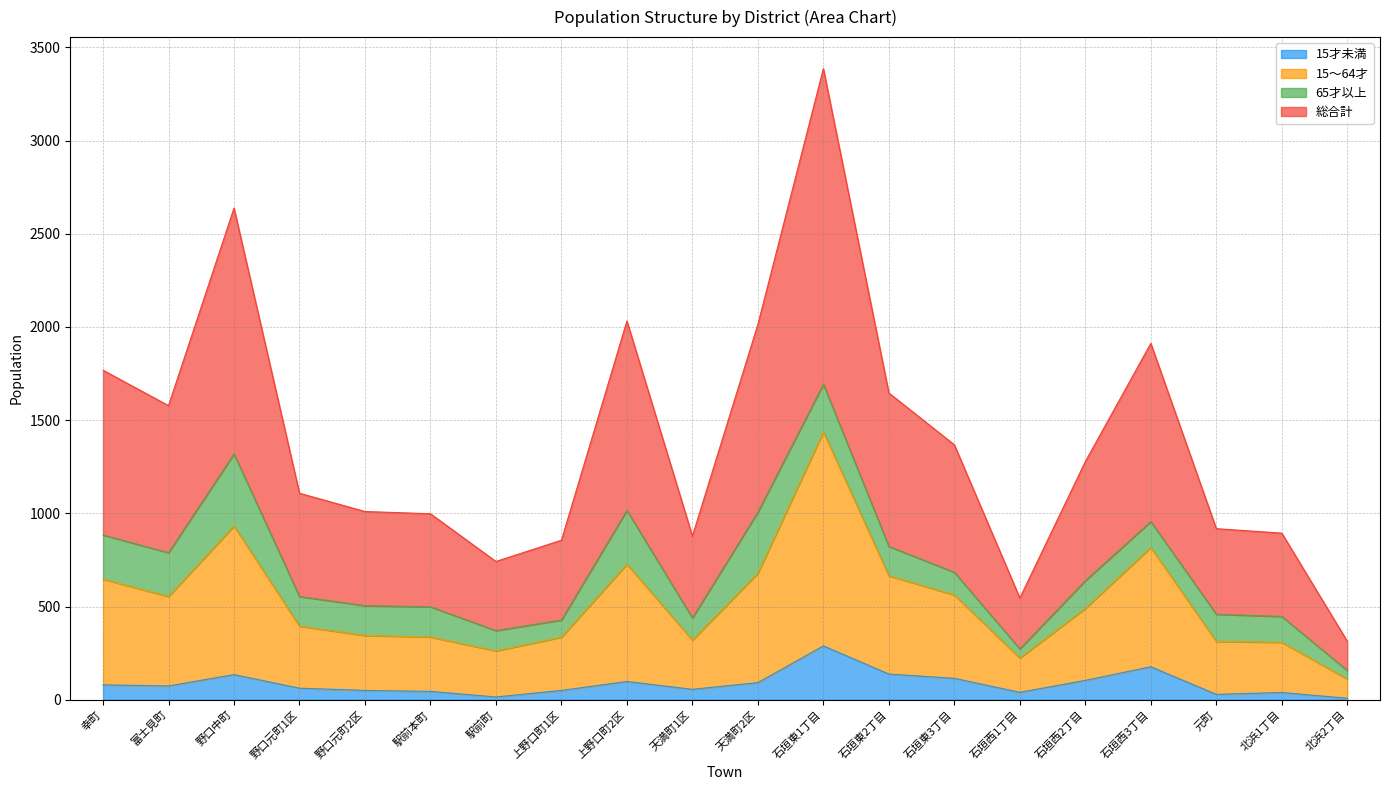

At which category is the sum across all series the highest?

石垣東1丁目